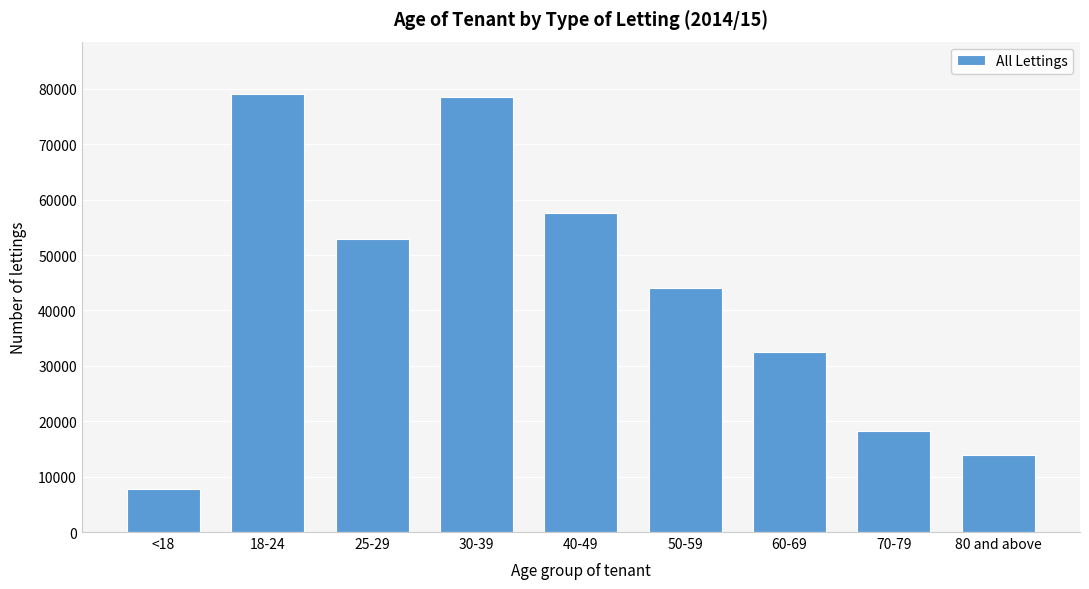

Reading left to right, transcribe all the data shown in this chart.

7827	79043	52959	78540	57539	43971	32586	18300	13892